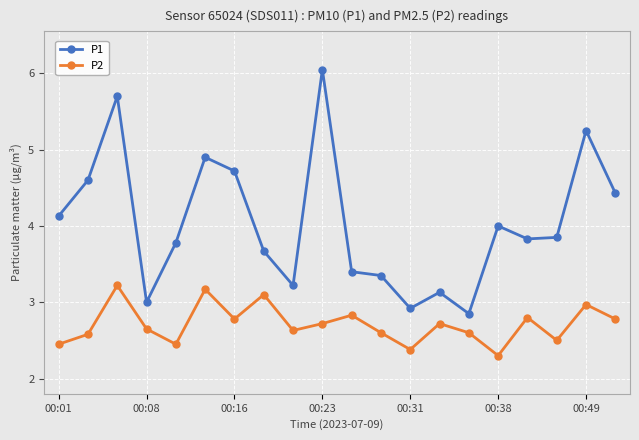

How many interior local valleys does the P2 series have?

6